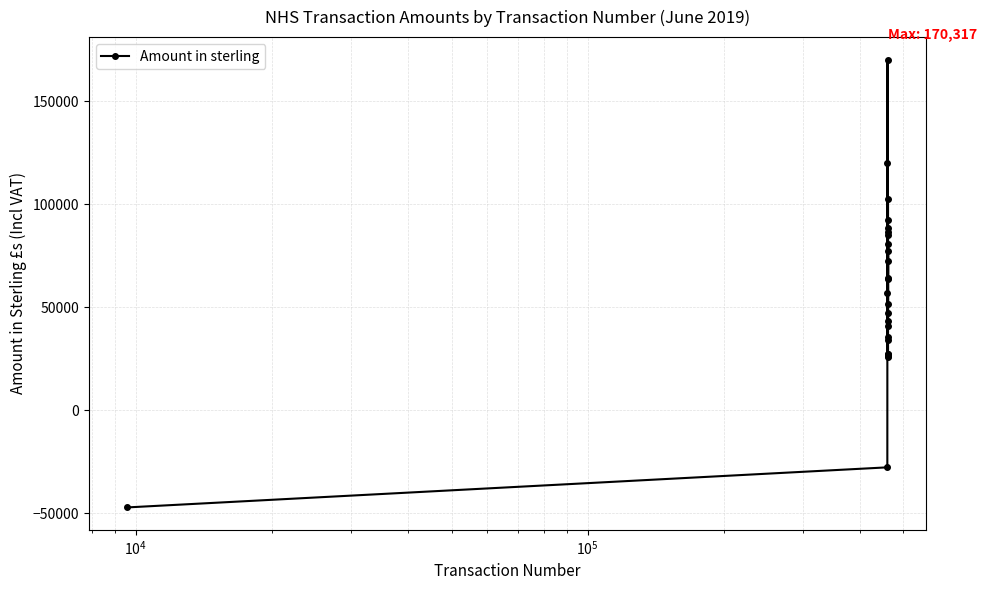

What is the smallest value displayed?

-47164.9